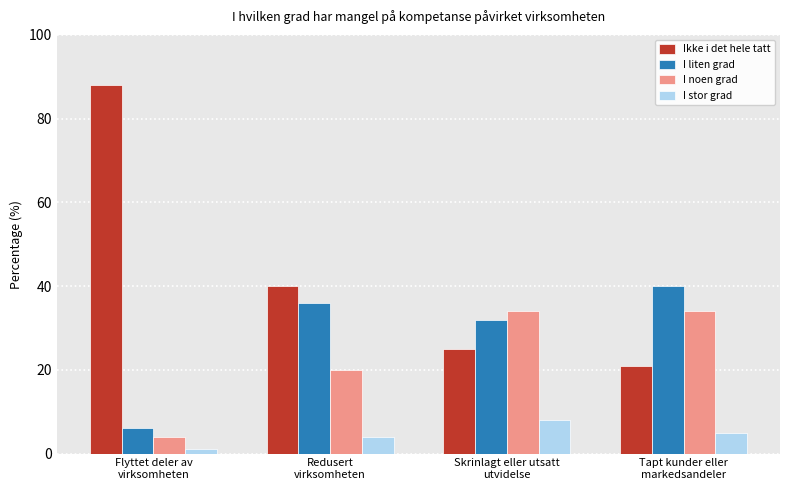

What is the average value of the Ikke i det hele tatt series?

44